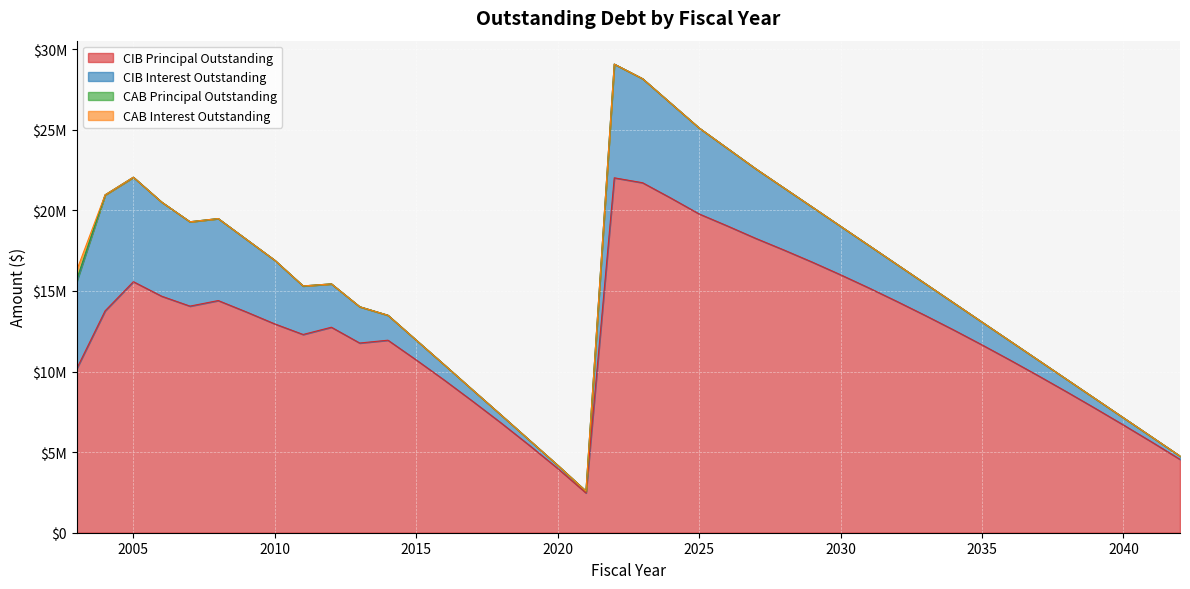

The value of CAB Interest Outstanding at 2036 is 252977.1. True or false?

False